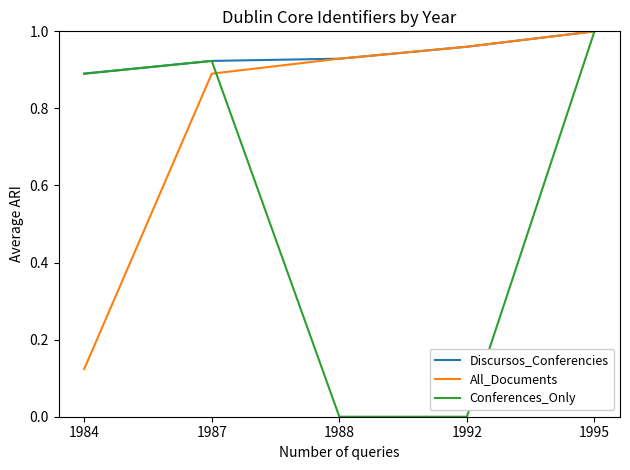

Rank the categories by All_Documents value from highest to lowest.

1995, 1992, 1988, 1987, 1984